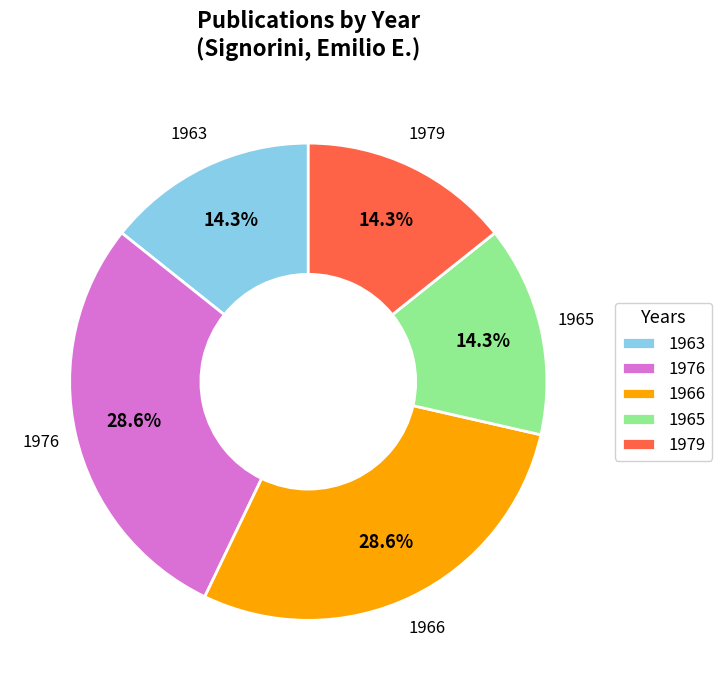

To the nearest percent, what is the average slice percentage?

20%